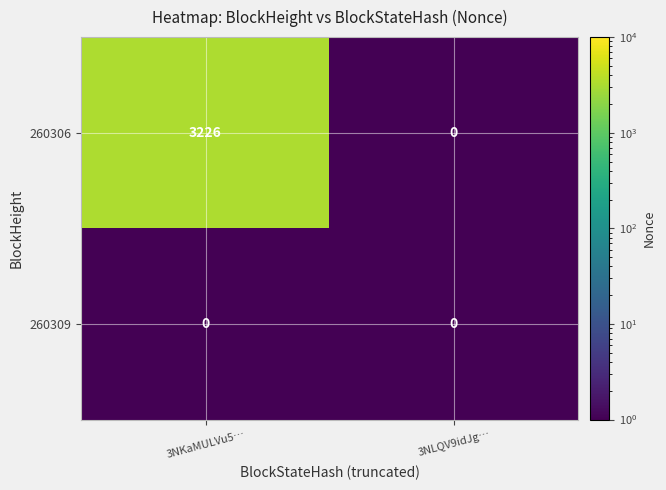

What is the average value of the 260306 series?

1613